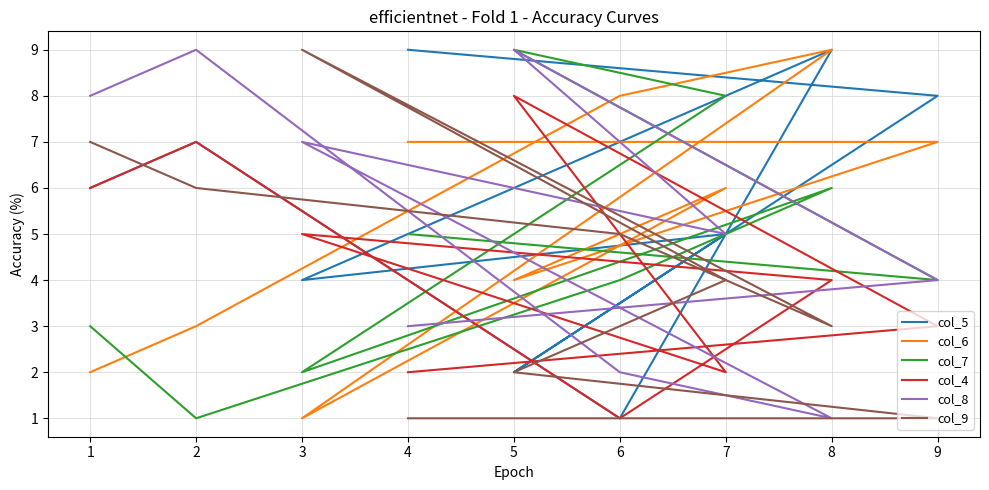

The value of col_6 at 3 is 2. True or false?

False